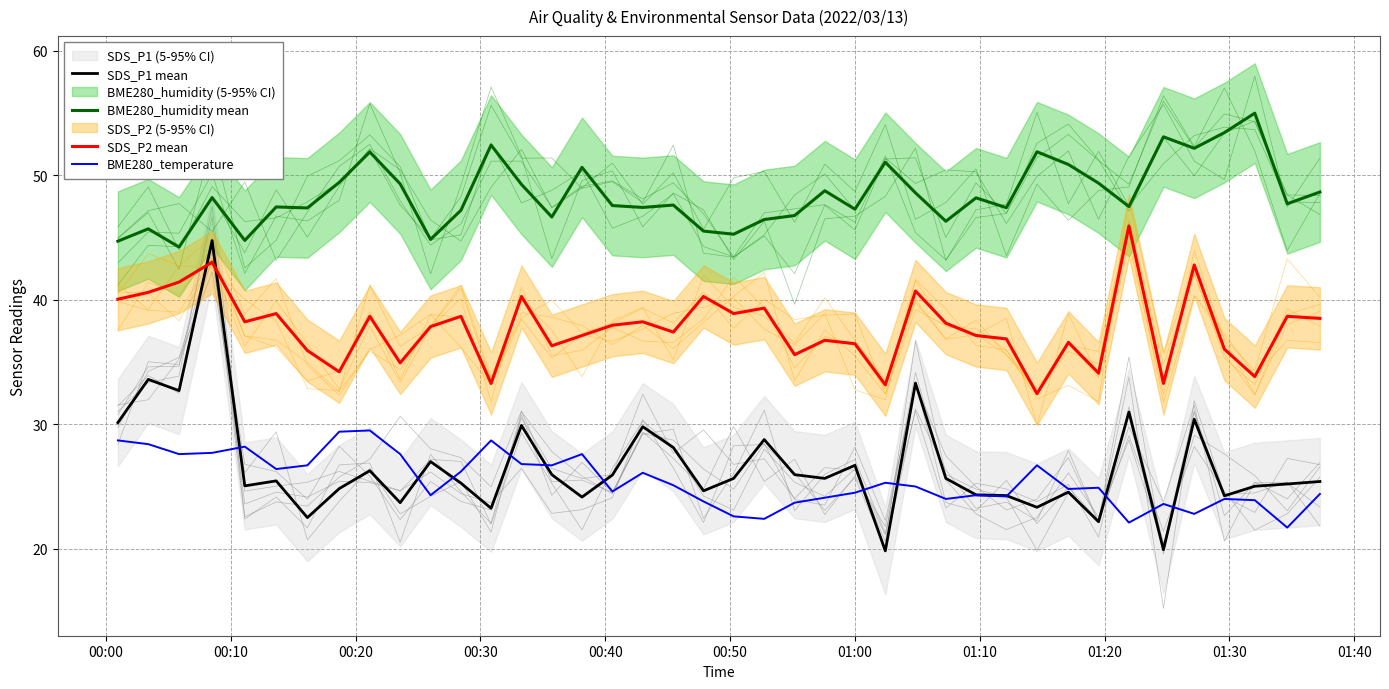

True or false: SDS_P2 mean and BME280_temperature intersect in this chart.

False